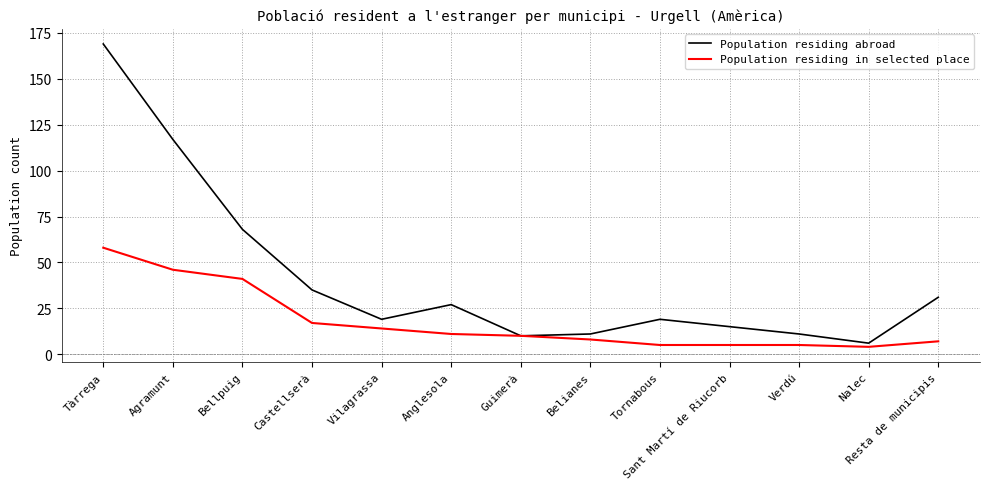

How many lines are shown in the chart?

2